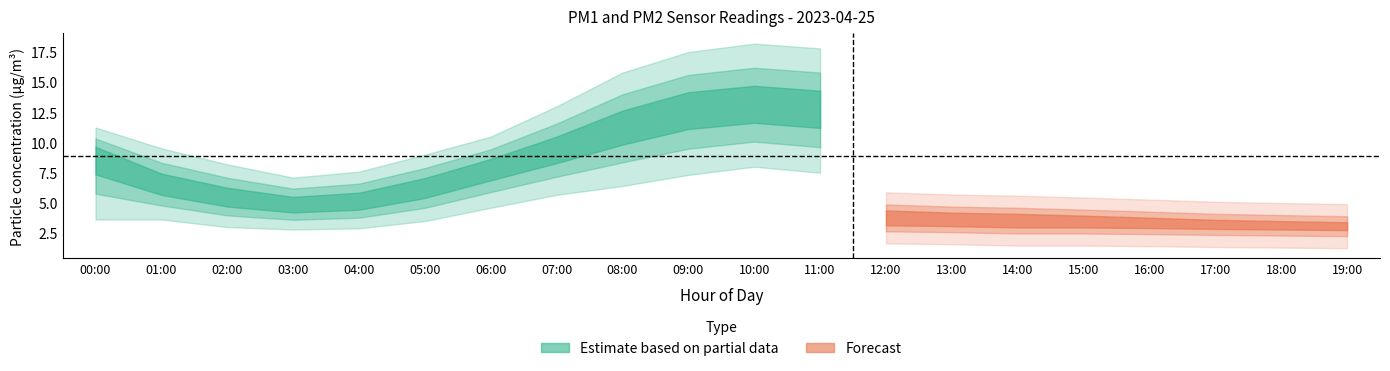

The value of P1 at 05:00 is 4.2. True or false?

False